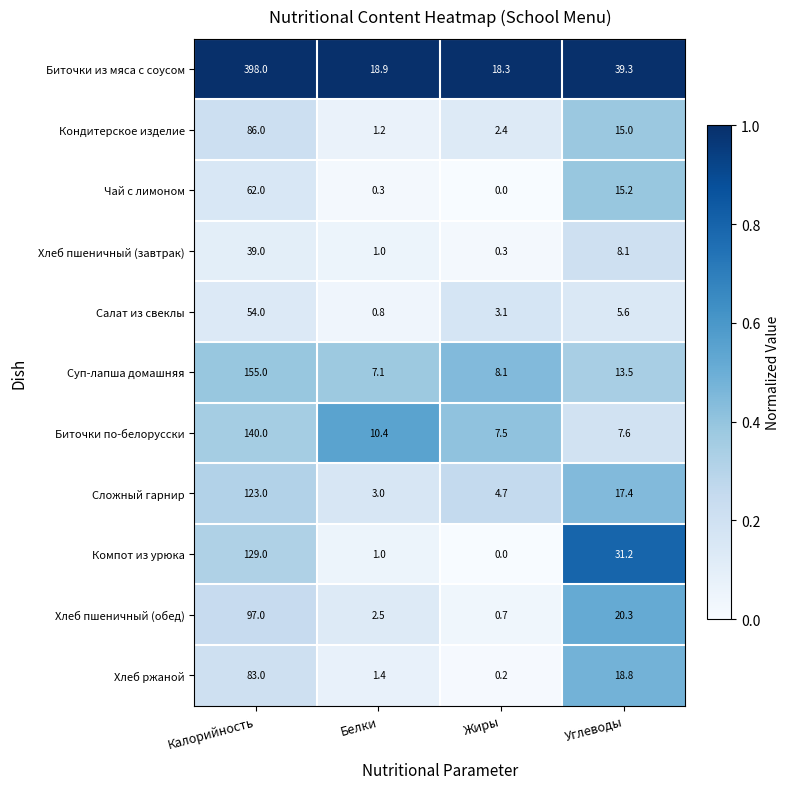

List the labels in order of Суп-лапша домашняя value, smallest first.

Белки, Жиры, Углеводы, Калорийность